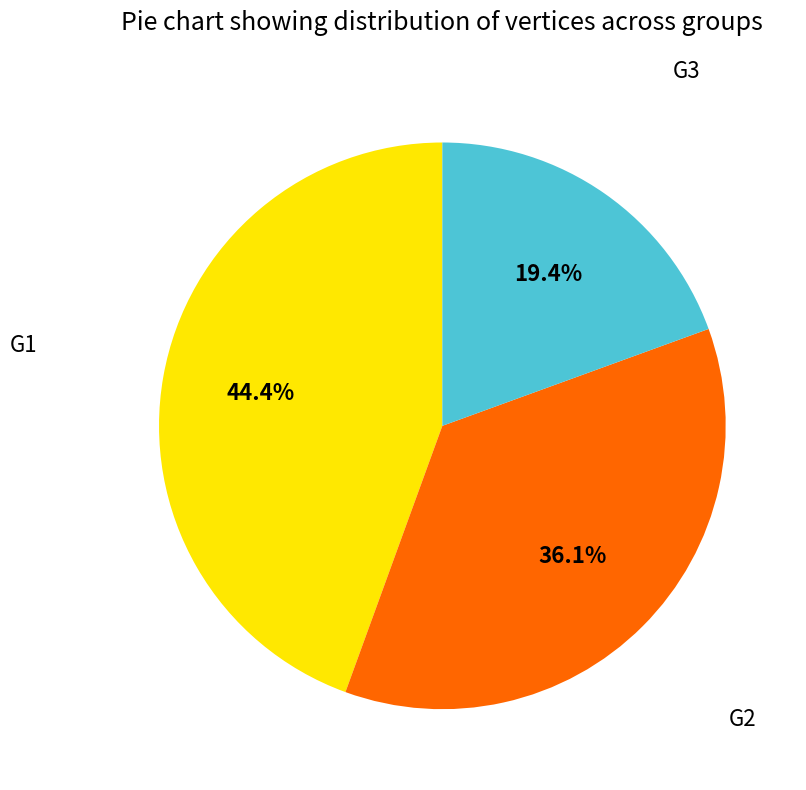

How many slices are in this pie chart?

3